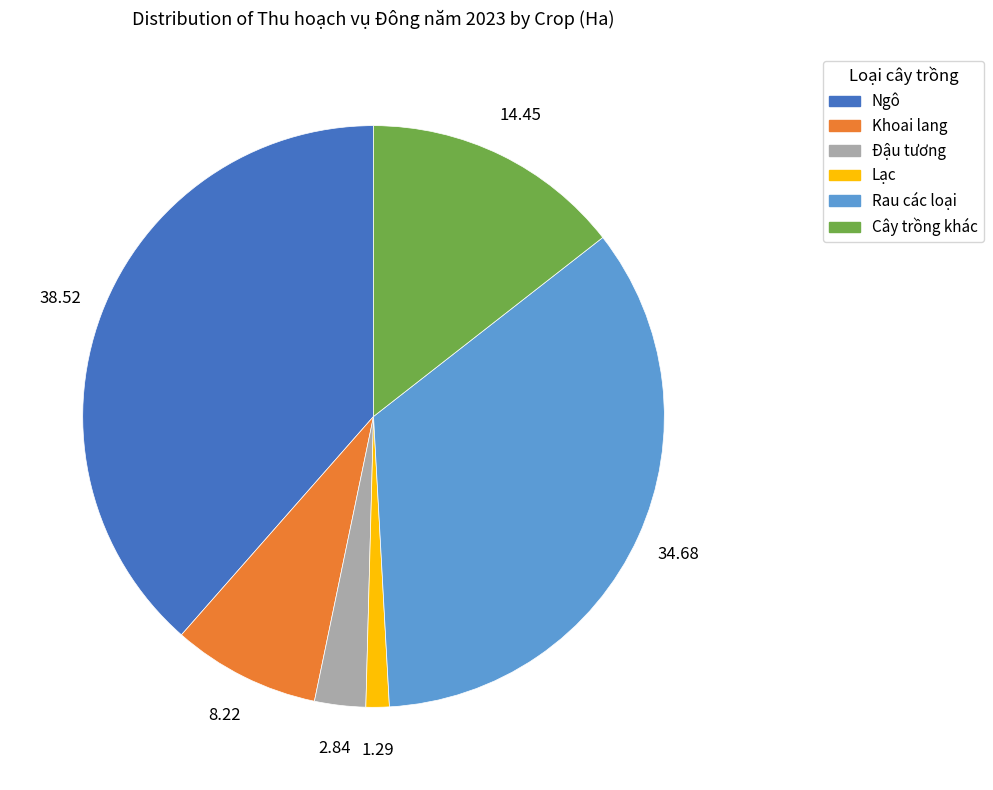

Combined, do Khoai lang and Rau các loại account for over 50%?

No